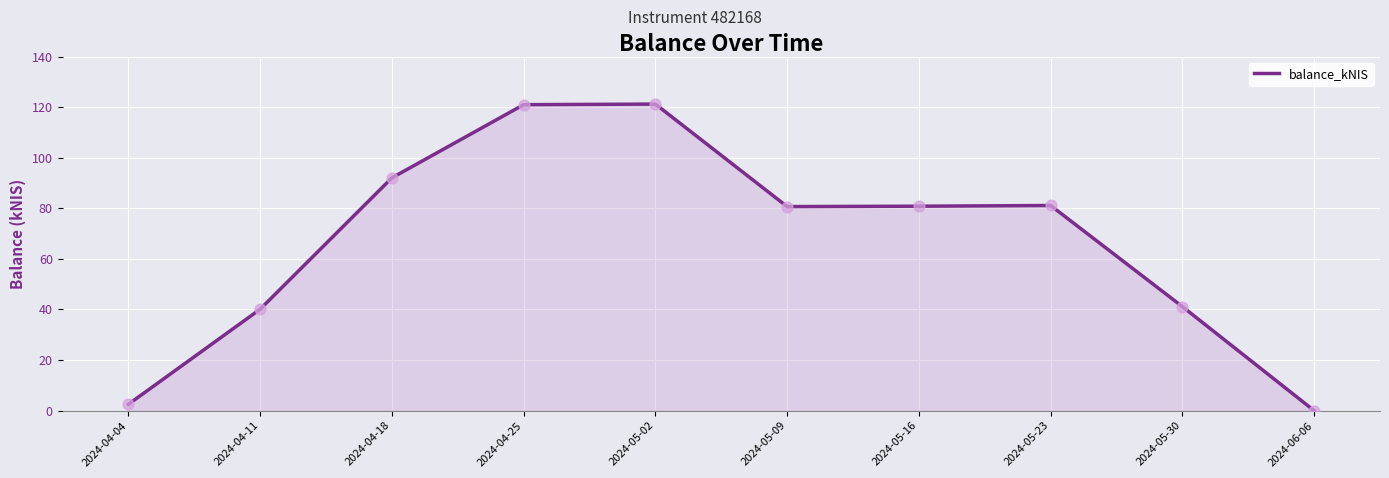

Between 2024-06-06 and 2024-05-23, which is larger?

2024-05-23